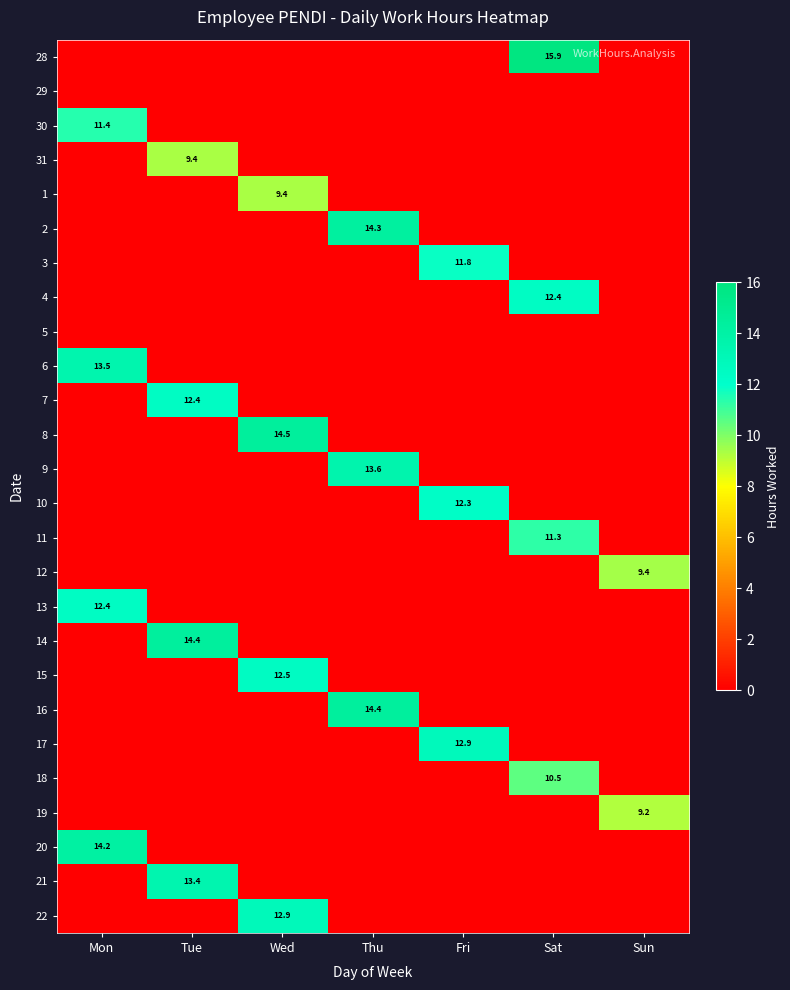

The 15 series shows 18.6 at Wed. True or false?

False